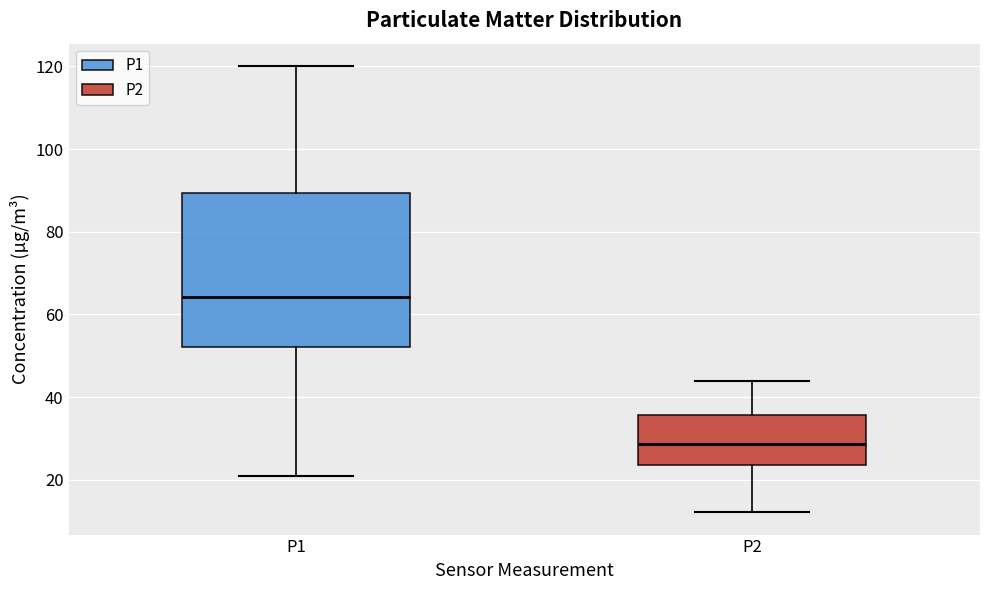

Where is the lower edge of the box for P1 on the y-axis? The values are not printed on the chart, so give them approximately, as read against the axis.

52